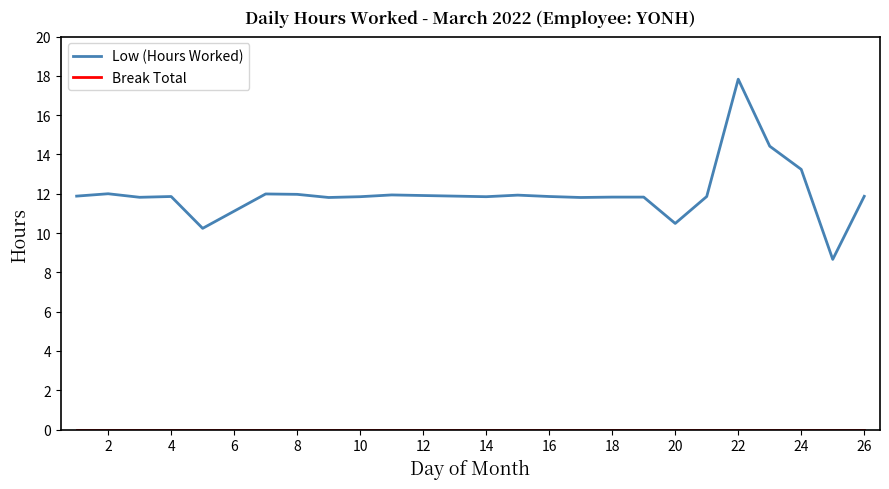

What is the maximum value for Low (Hours Worked)?

17.8